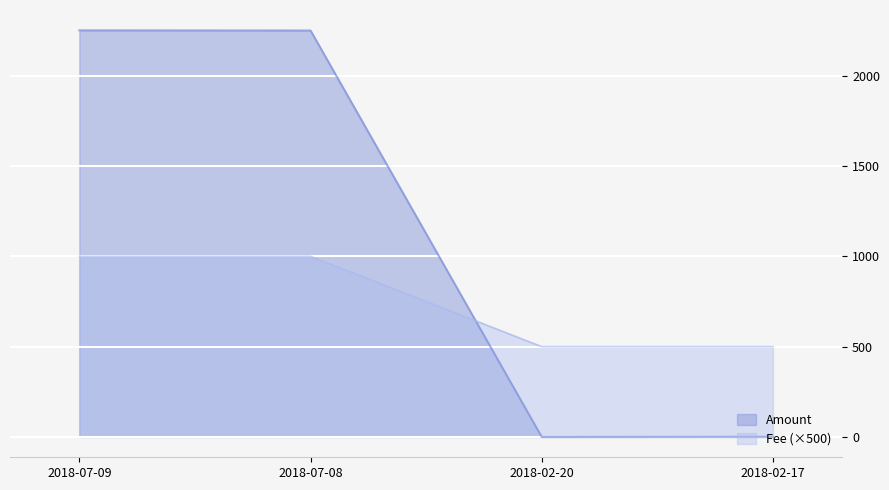

Reading left to right, extract all data points from this chart.

Amount: 2251	2250	0	1
Fee: 1000	1000	500	500